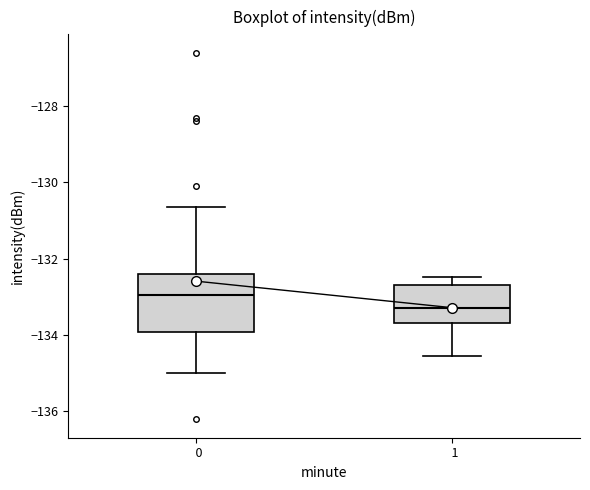

Where does the median line of the box at x = 1 sit on the y-axis? The values are not printed on the chart, so give them approximately, as read against the axis.

-133.4